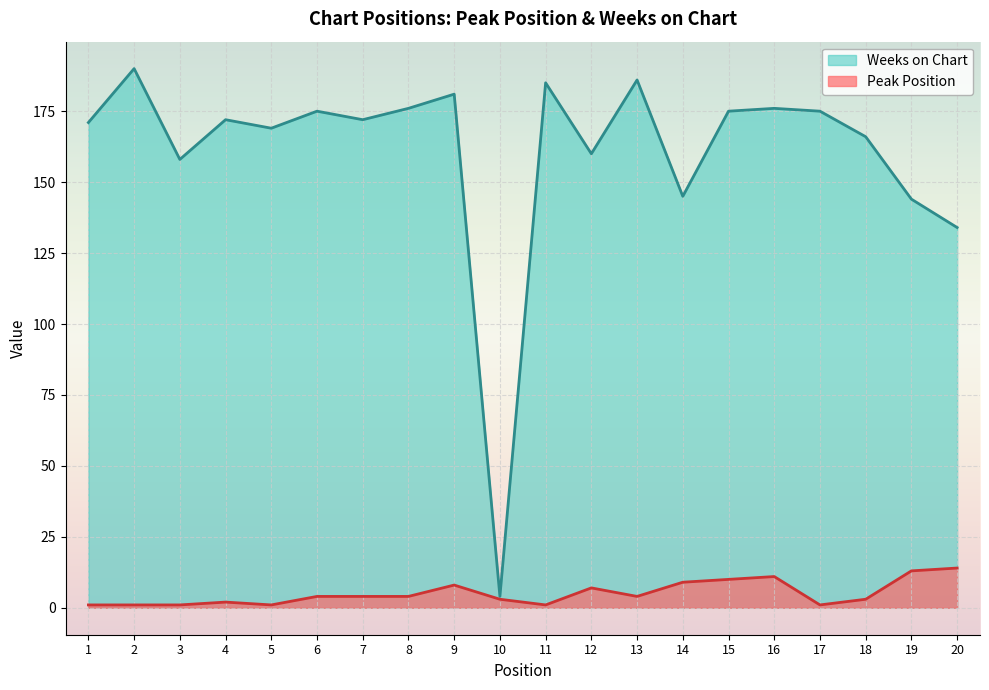

In Peak Position, how many points are higher than both neighbors (excluding endpoints)?

4